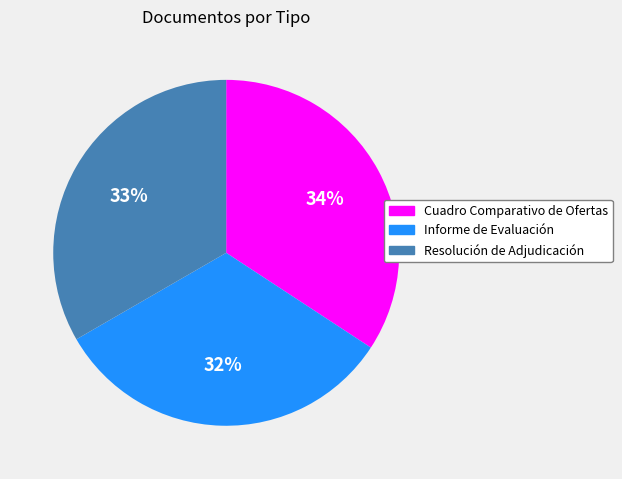

To the nearest percent, what percentage of the pie is Informe de Evaluación?

32%